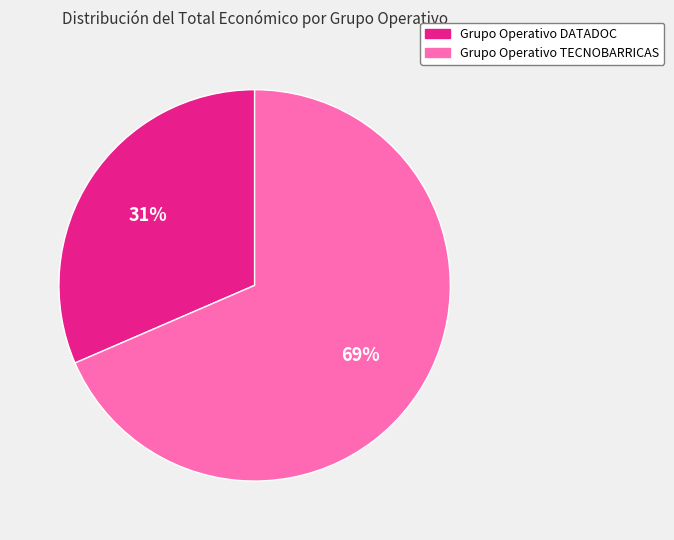

Which category has the biggest portion of the pie?

Grupo Operativo TECNOBARRICAS